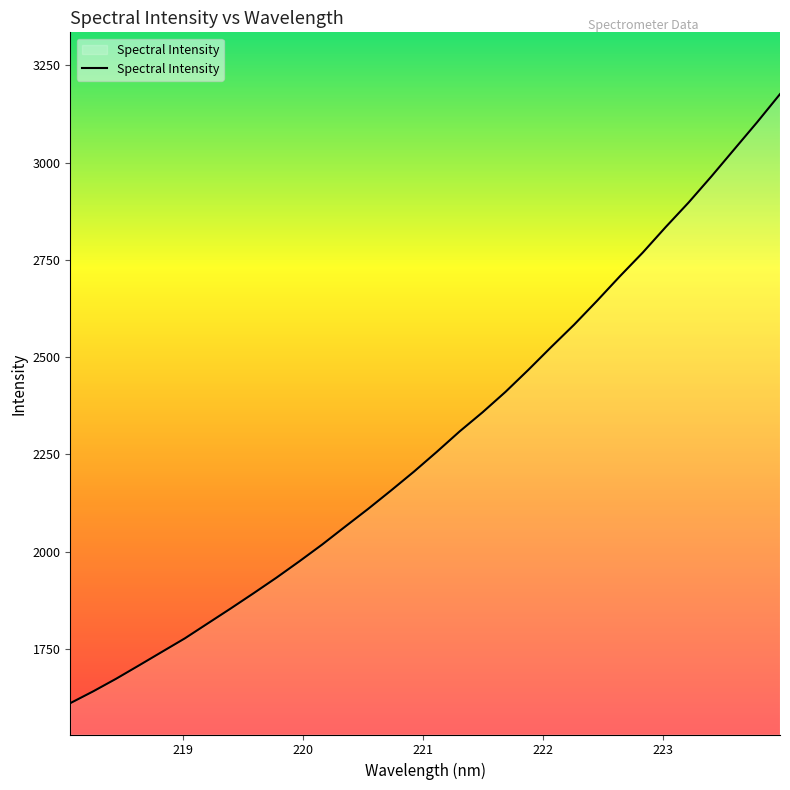

True or false: the data has more than 2 interior local peaks.

False